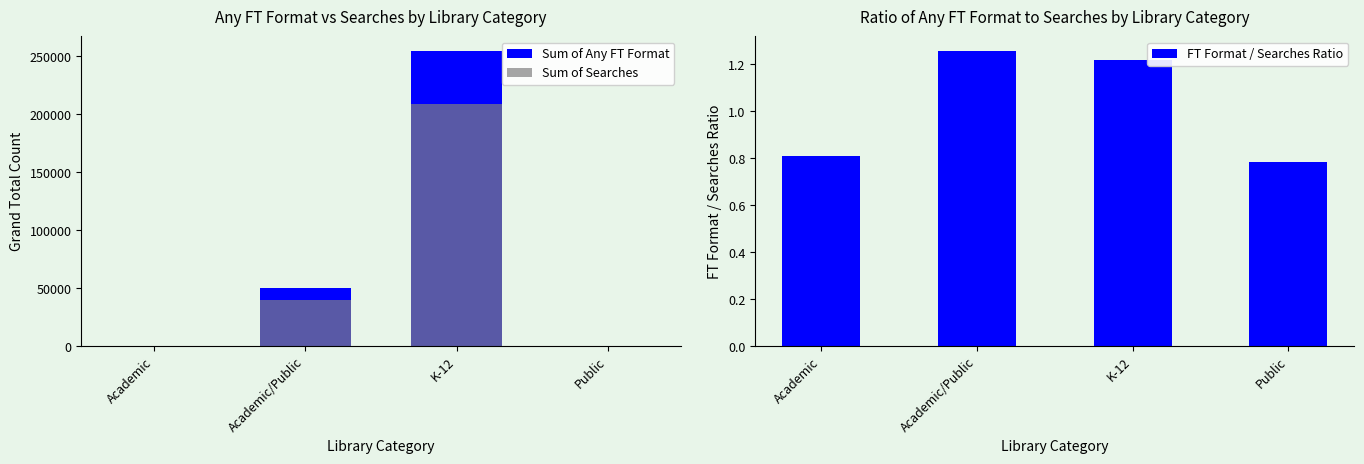

The FT Format / Searches Ratio series shows 1.8 at K-12. True or false?

False